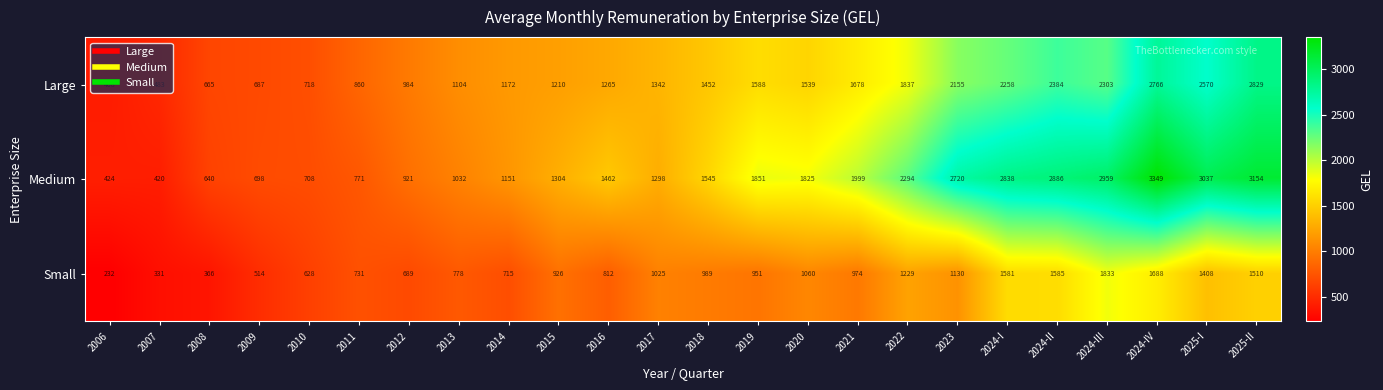

How many values in the Large series are below 1452?

12